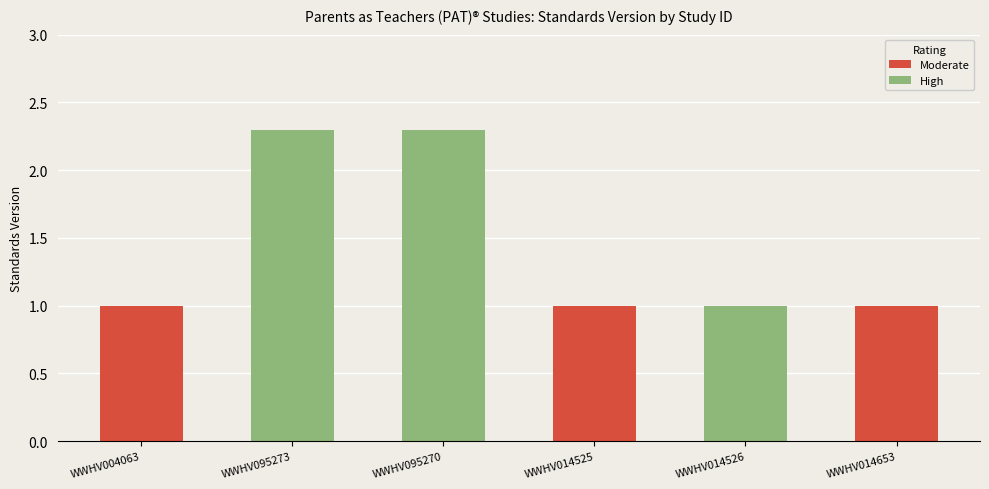

Rank the categories by value from highest to lowest.

WWHV095273, WWHV095270, WWHV004063, WWHV014525, WWHV014526, WWHV014653